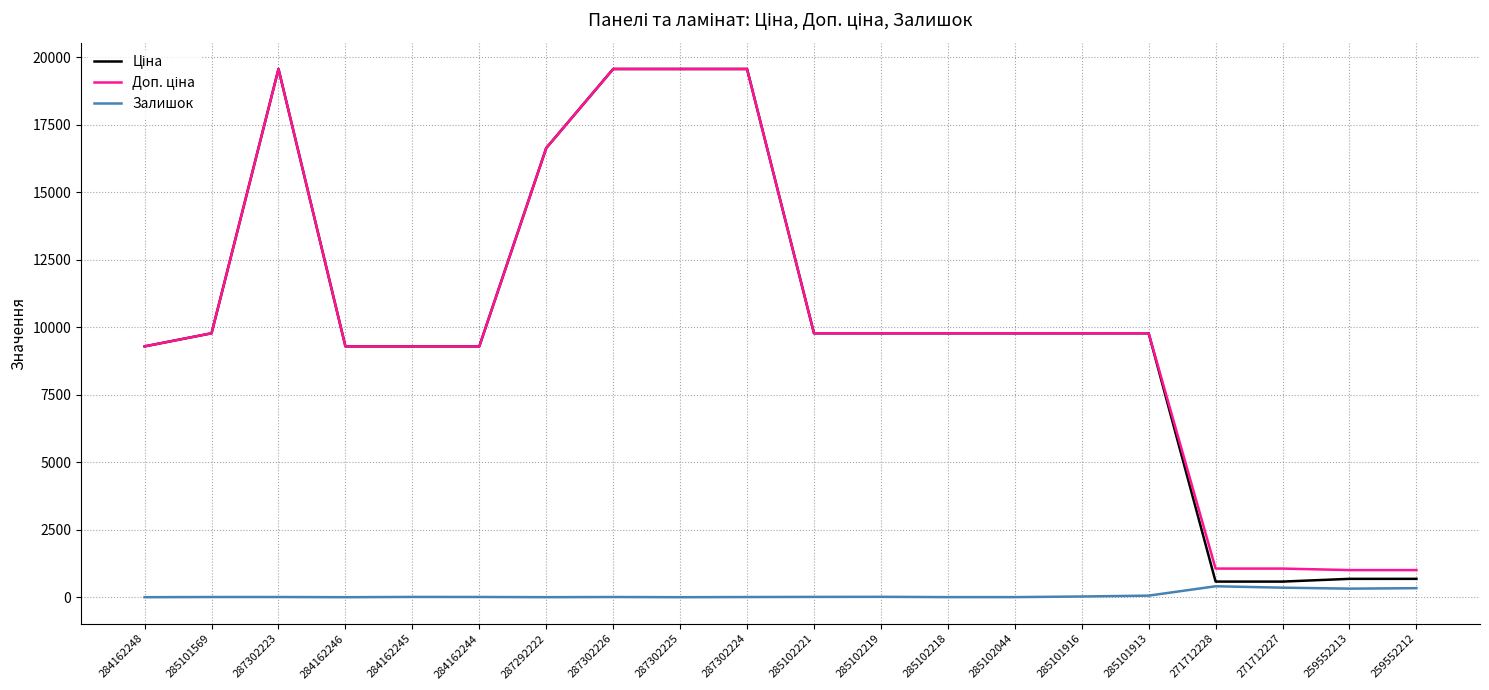

What is the maximum value shown in the chart?

19564.9